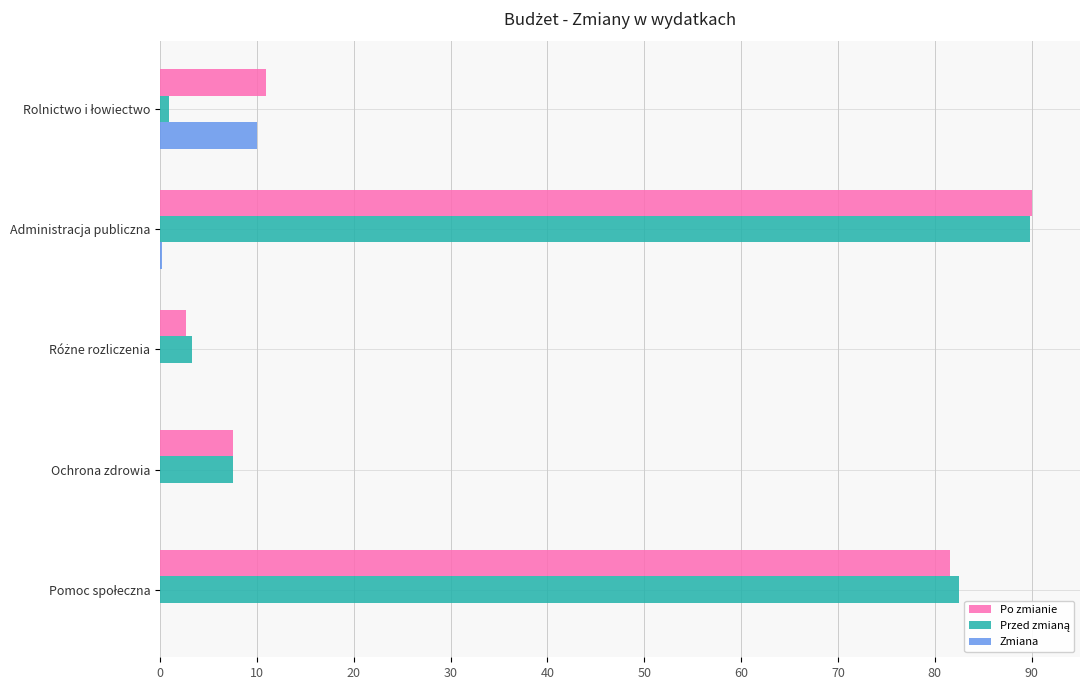

What is the value of the Po zmianie bar at the 1st from the left?

11.0